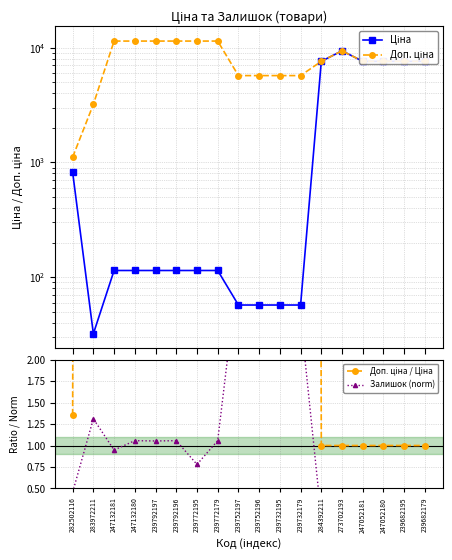

What is the minimum value shown in the chart?

0.1